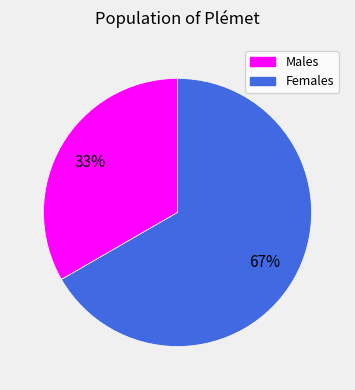

Which has a higher value, Females or Males?

Females